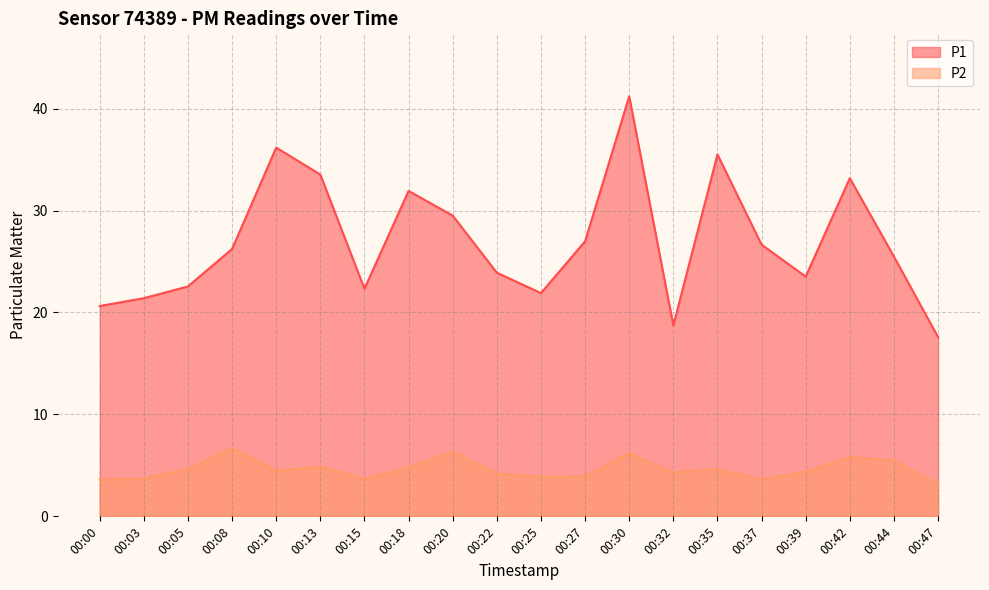

What is the total value across all series at 00:03?

25.1